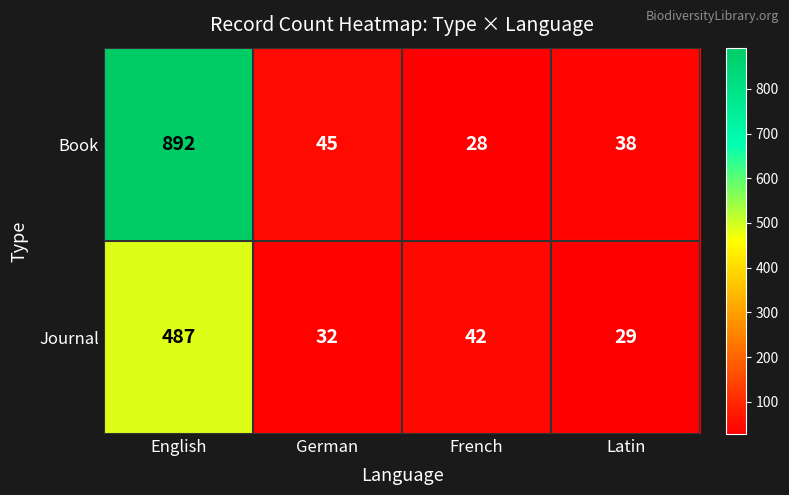

What is the minimum value shown in the chart?

28